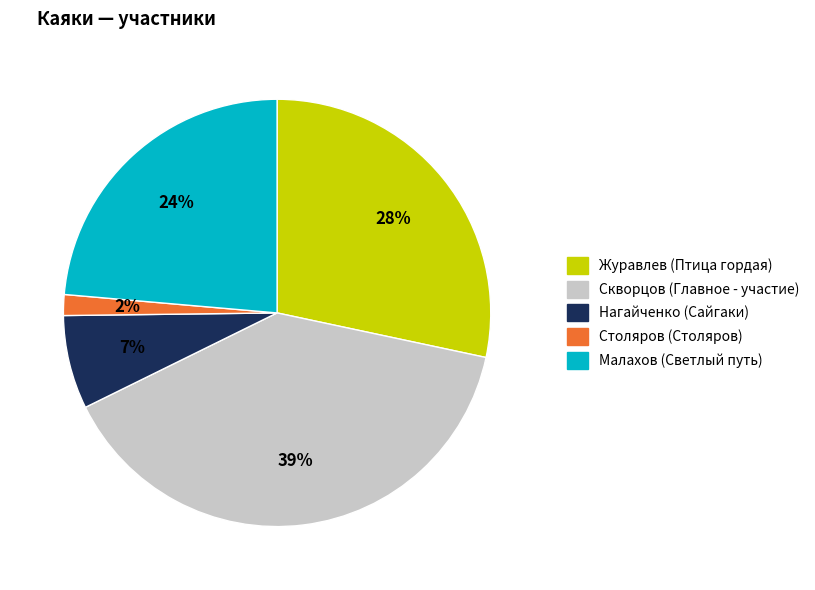

Do Нагайченко (Сайгаки) and Скворцов (Главное - участие) together represent more than half of the pie?

No